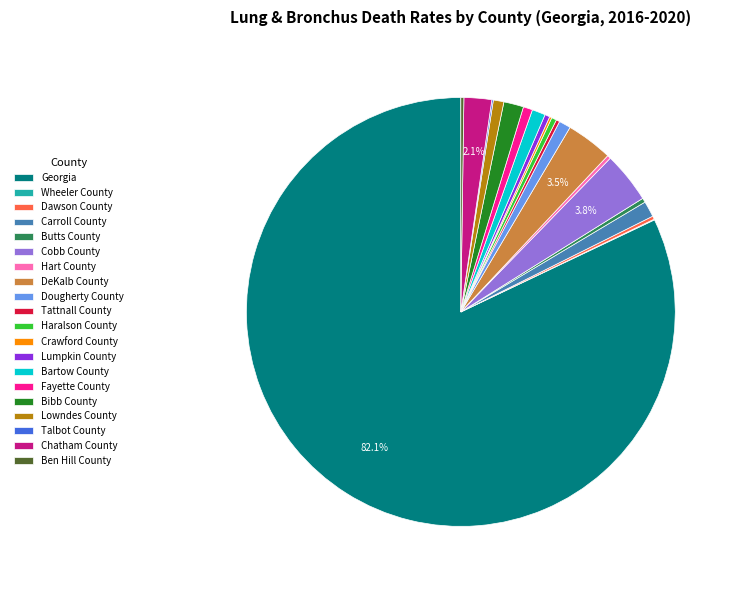

Is the sum of Chatham County and Haralson County greater than half?

No